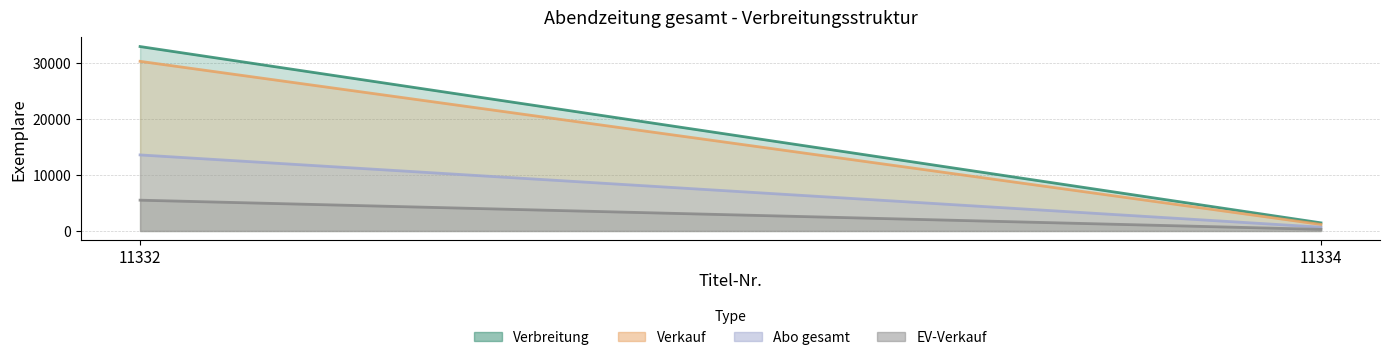

Which label corresponds to the largest value in the chart?

11332